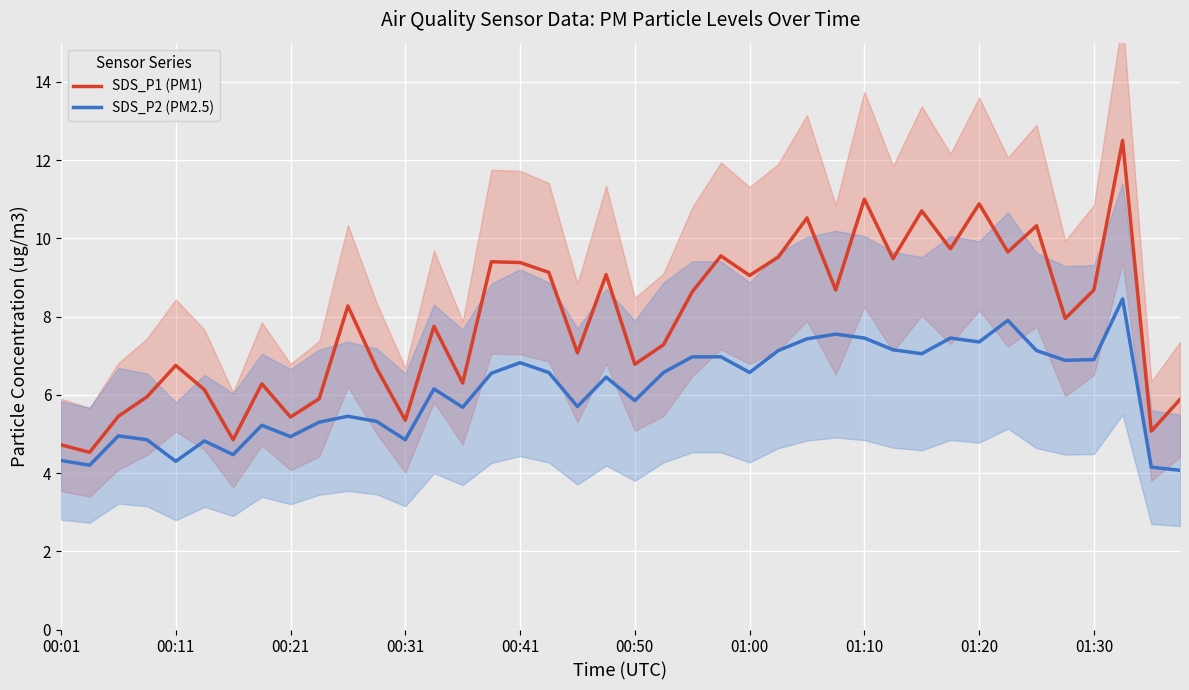

What is the smallest value displayed?

4.1